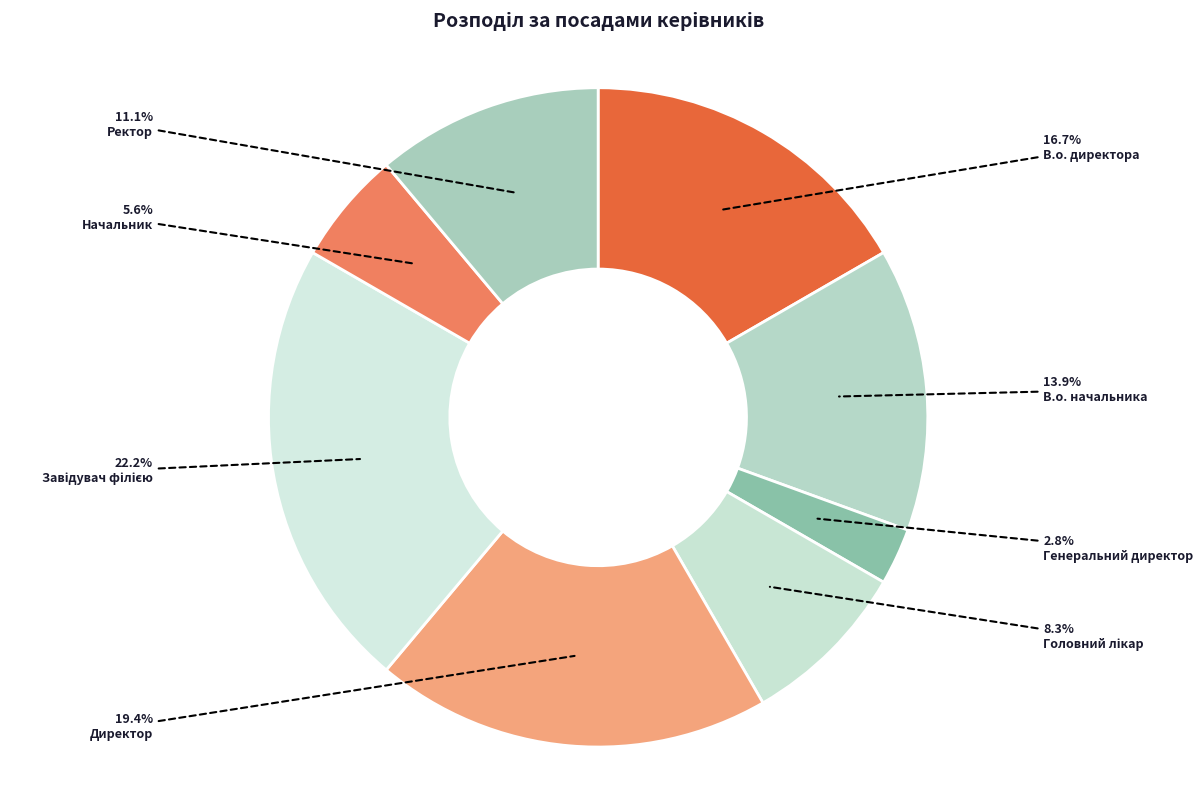

To the nearest percent, what is the average slice percentage?

12%